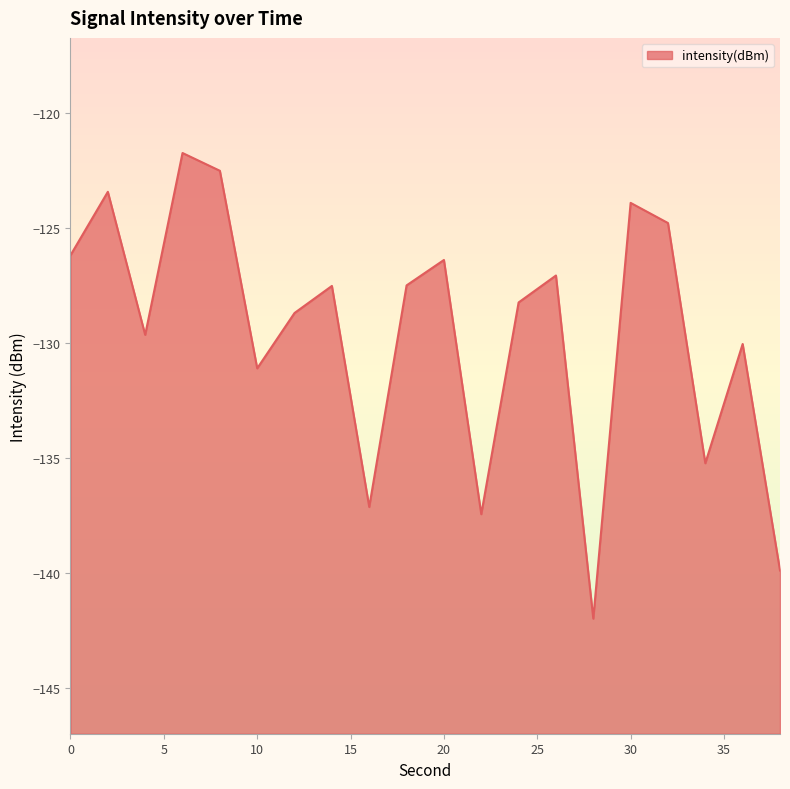

How many values are below -127?

13